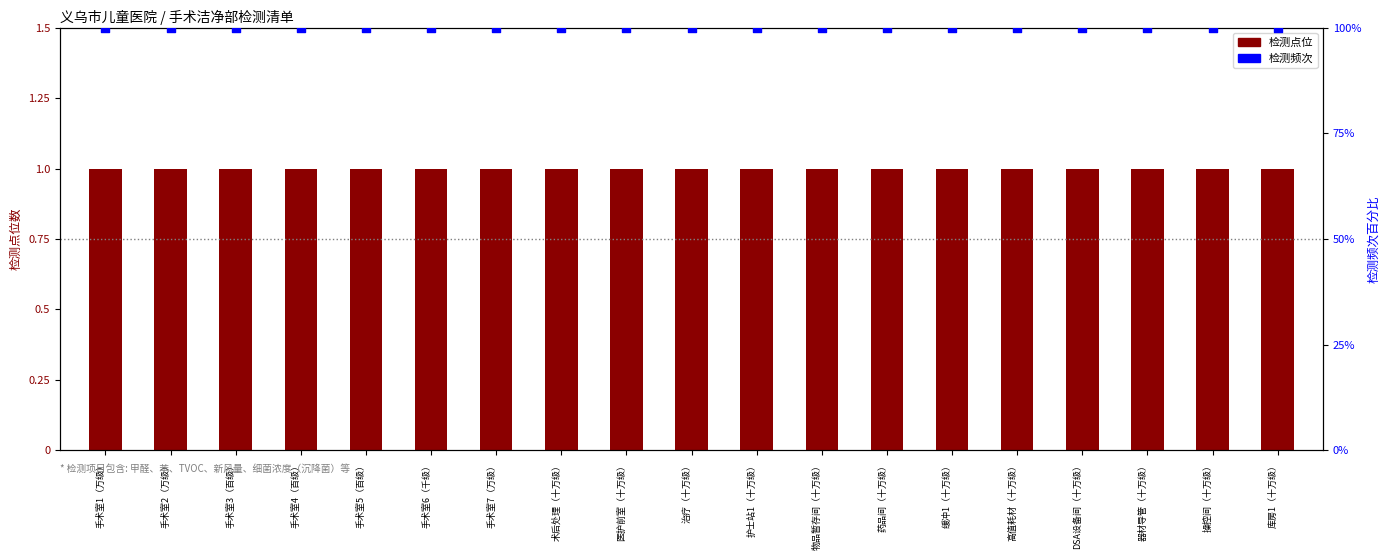

What is the total value across all series at 缓冲1（十万级）?

2.5